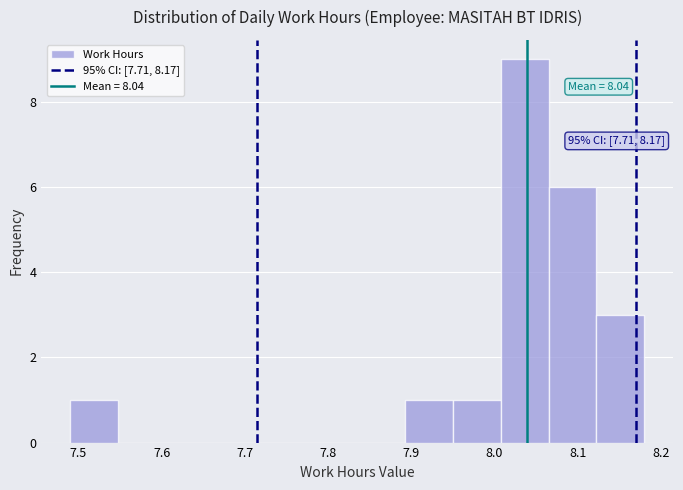

Over which range of the x-axis is the bar tallest?

8.01 to 8.07